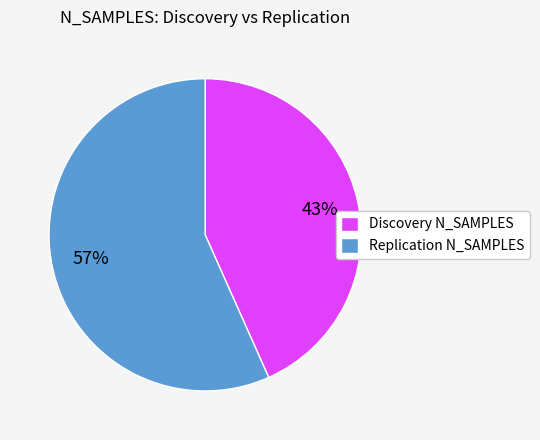

Combined, do Discovery N_SAMPLES and Replication N_SAMPLES account for over 50%?

Yes